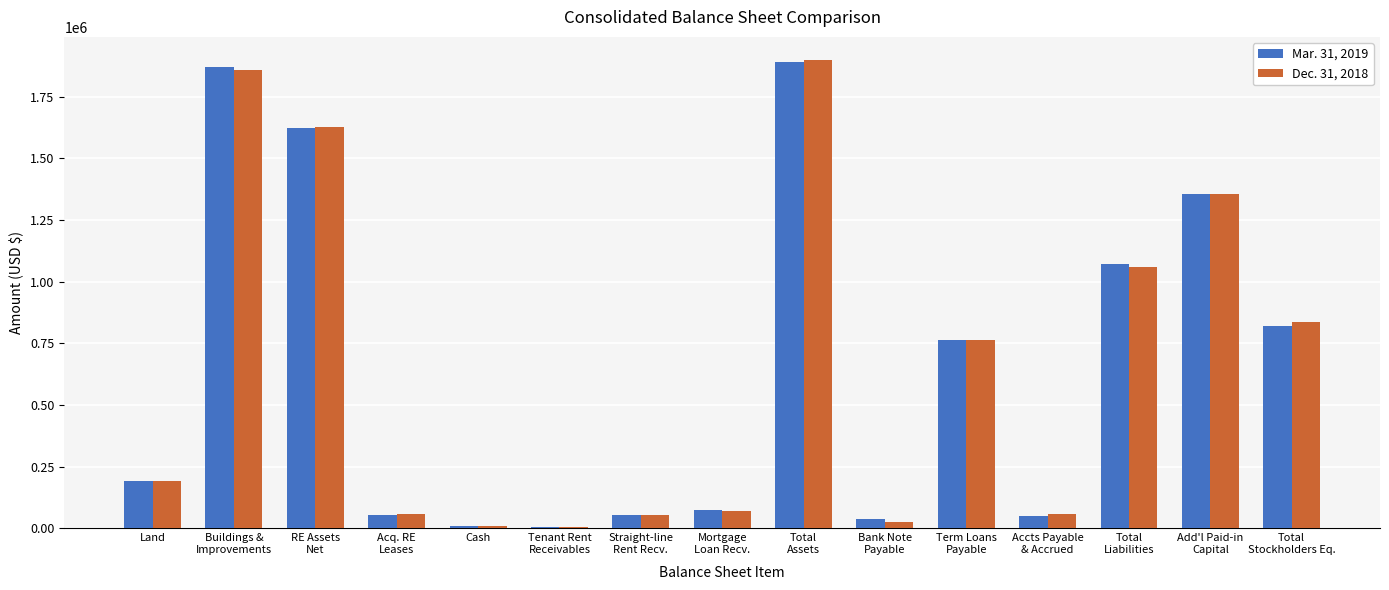

Which series changed the most between Acq. RE
Leases and Tenant Rent
Receivables?

Dec. 31, 2018